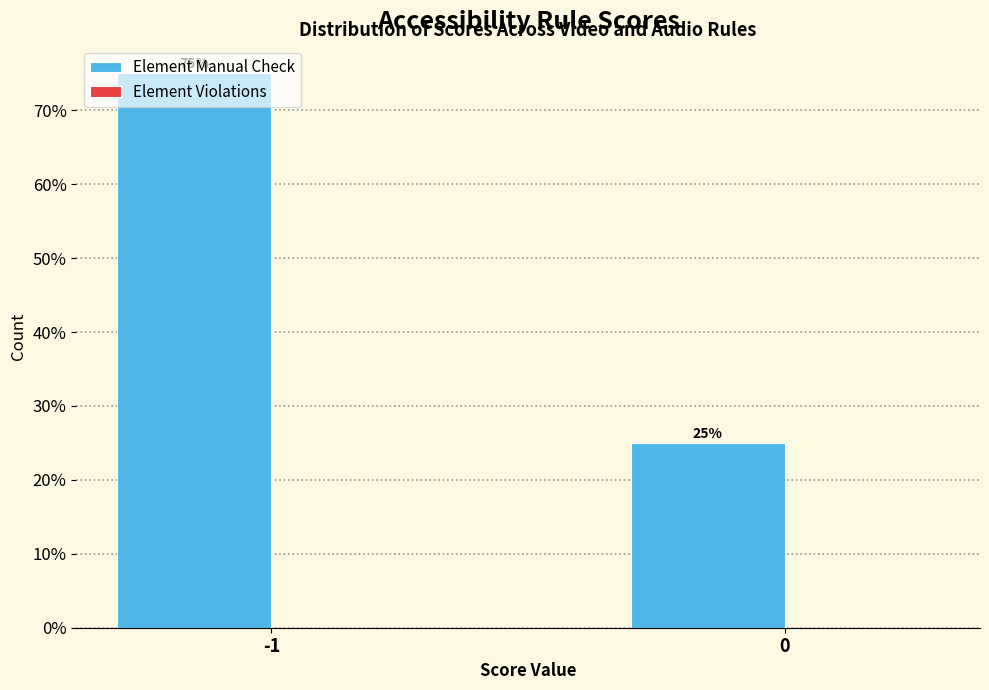

Approximately how many times larger is the value at 0 compared to -1?

0.3